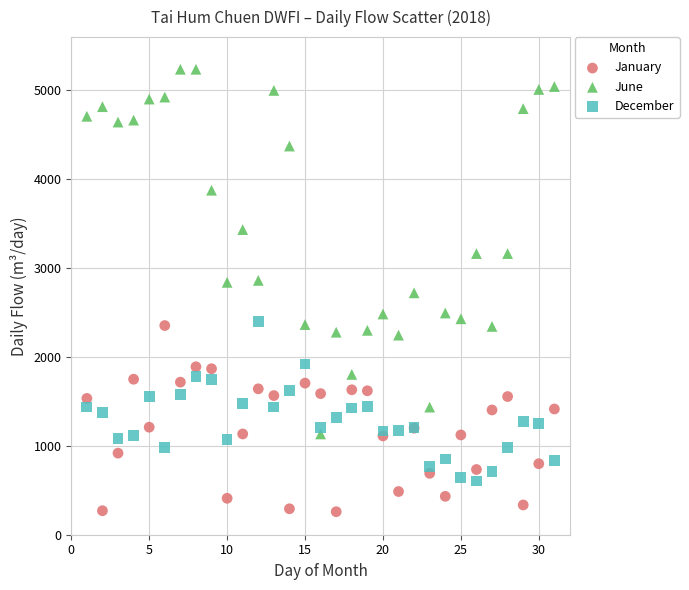

Which series has the largest Y range (max minus min)?

June